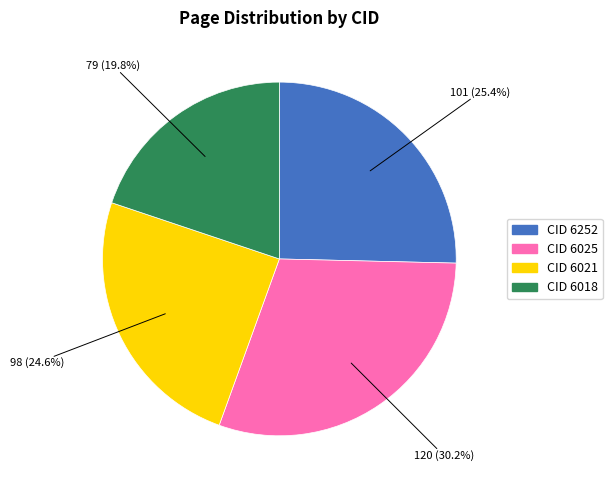

Does any single category account for the majority?

No